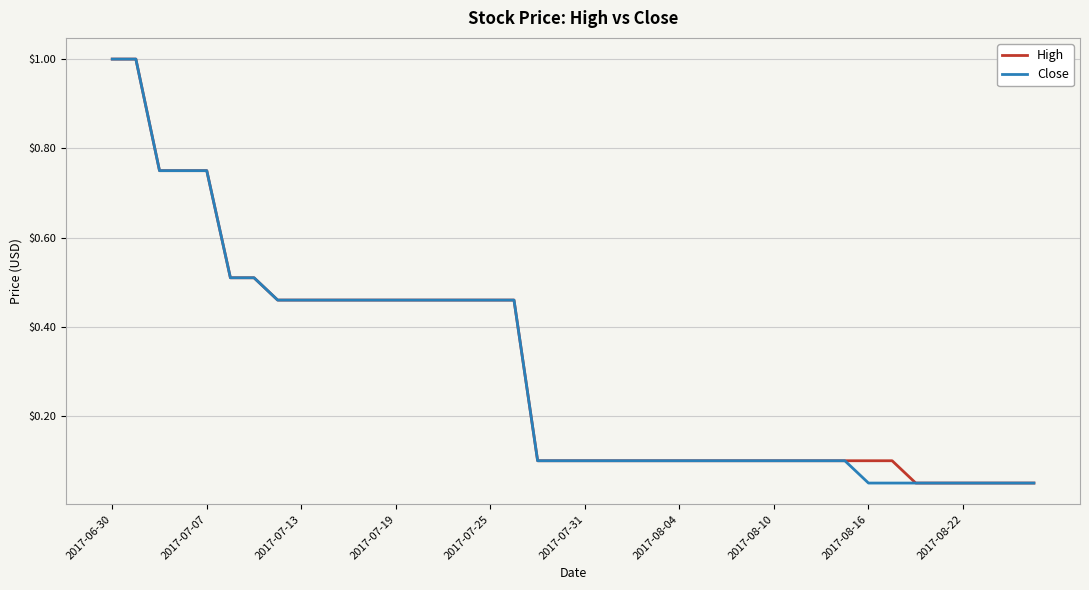

What is the highest value of the Close series?

1.0